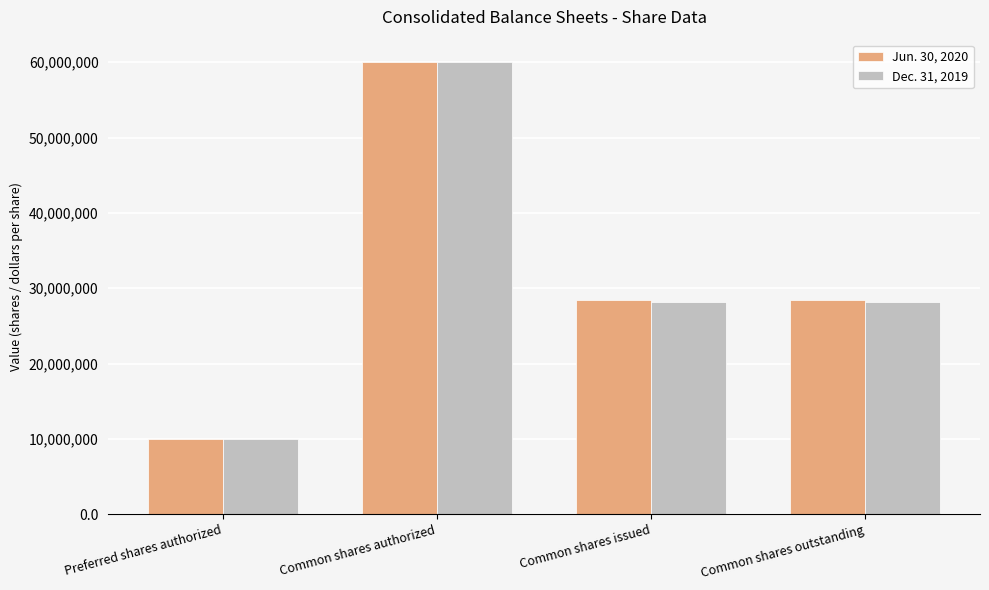

What is the spread (max minus min) of values at Common shares outstanding?

143318